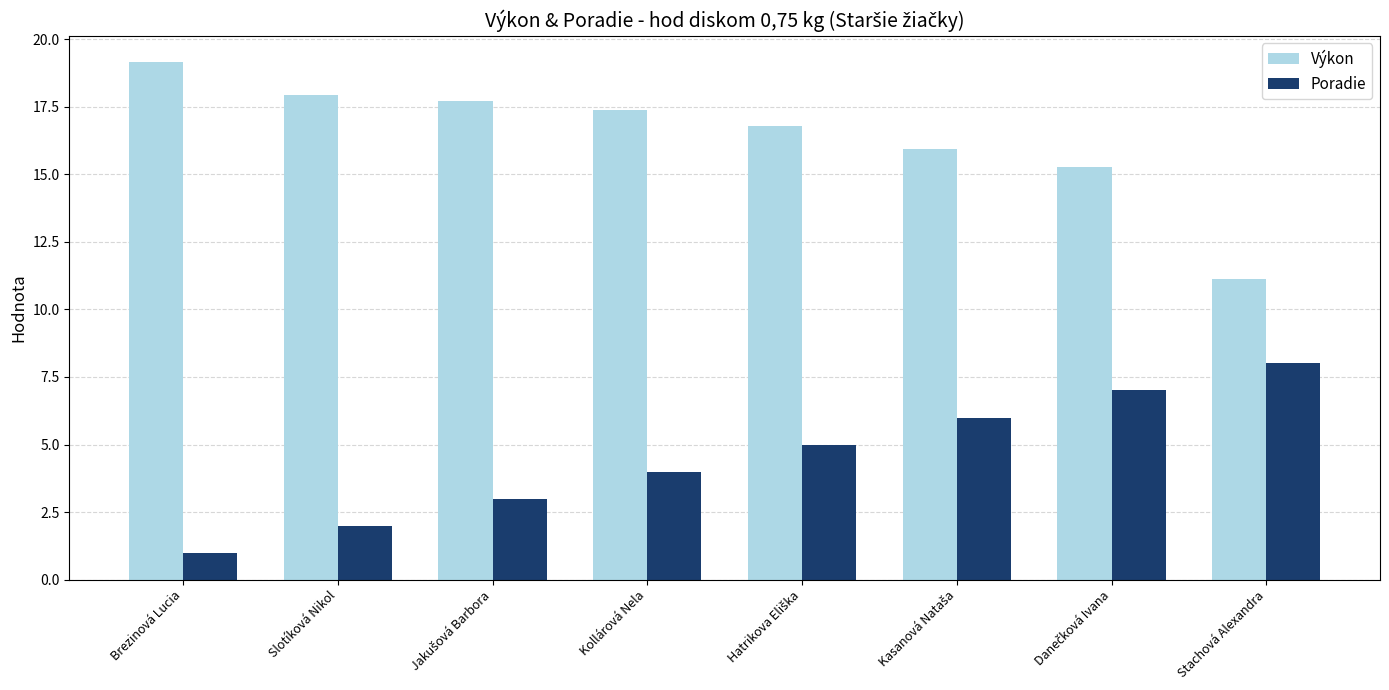

Count the number of categories in the chart.

8